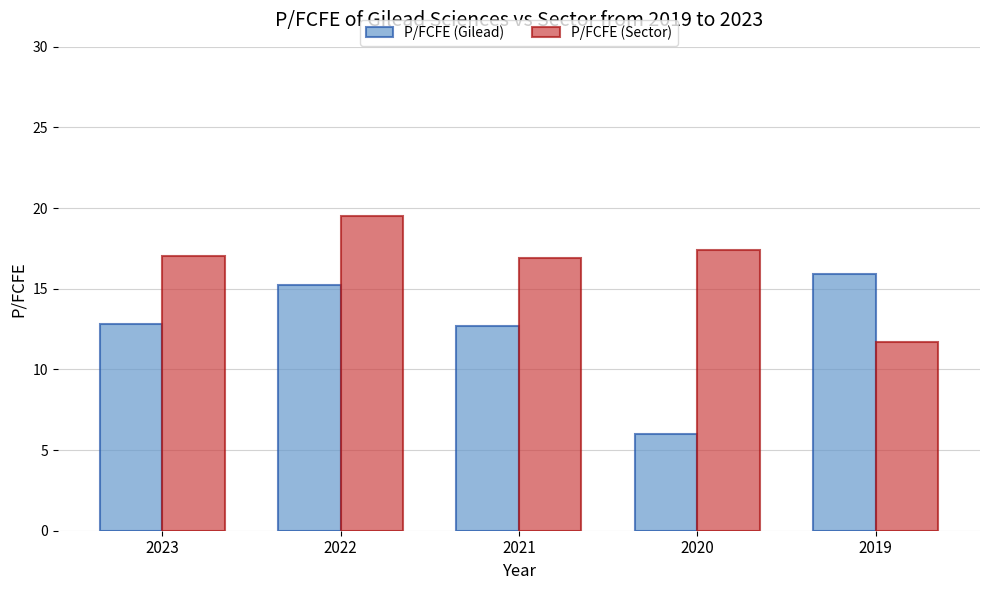

At 2019, list the series in order from smallest to largest.

P/FCFE (Sector), P/FCFE (Gilead)